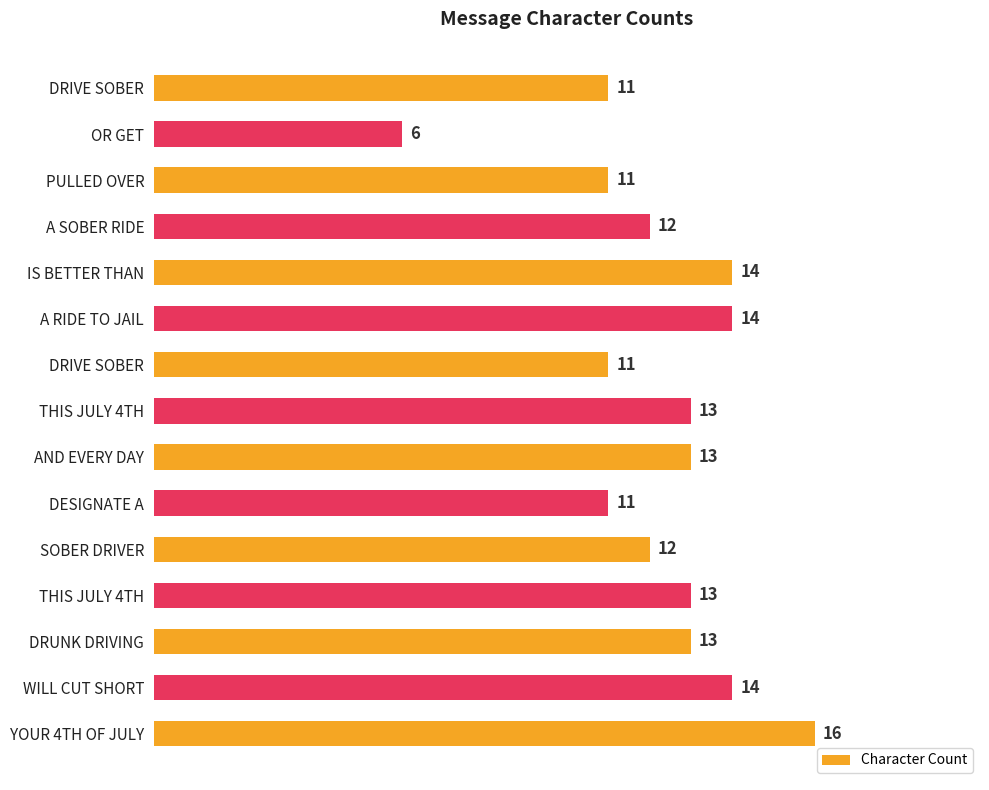

Count the values in the range 11 to 14.

13